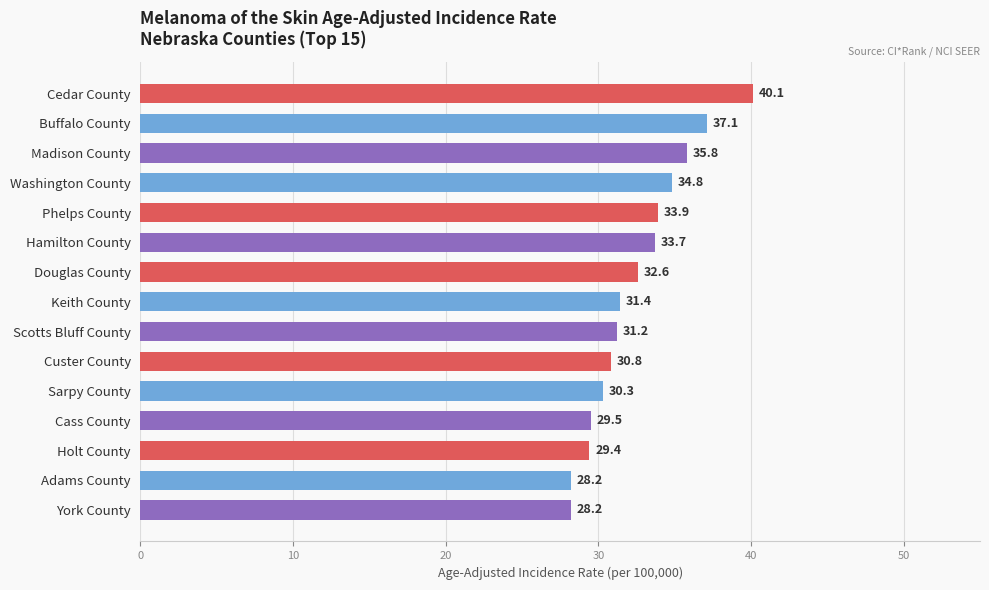

Approximately how many times larger is the value at Cass County compared to Scotts Bluff County?

0.9